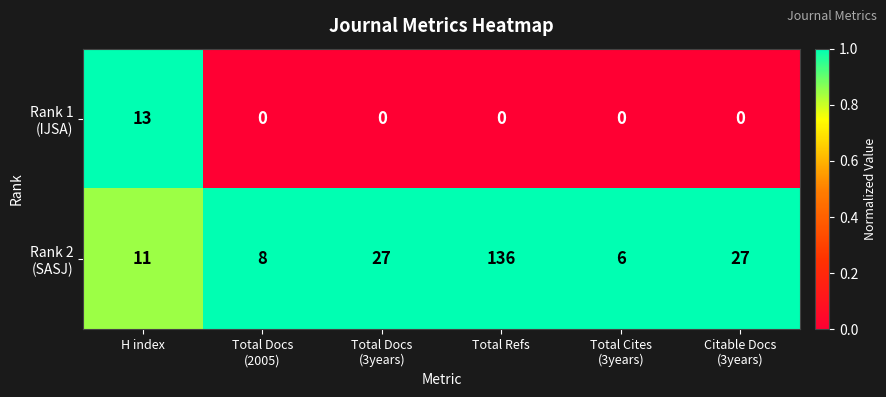

What is the total value across all series at Total Refs?

136